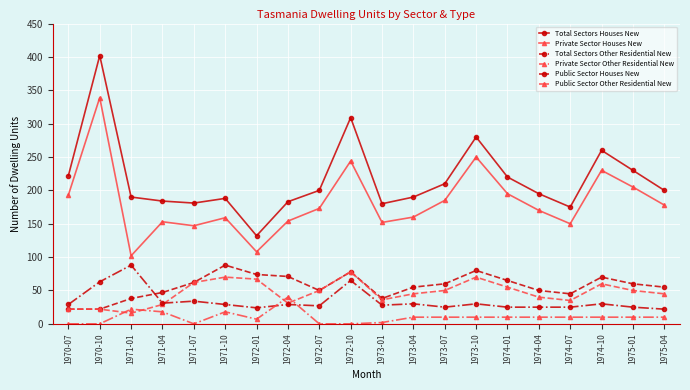

How many intersections are there between Public Sector Houses New and Public Sector Other Residential New?

2